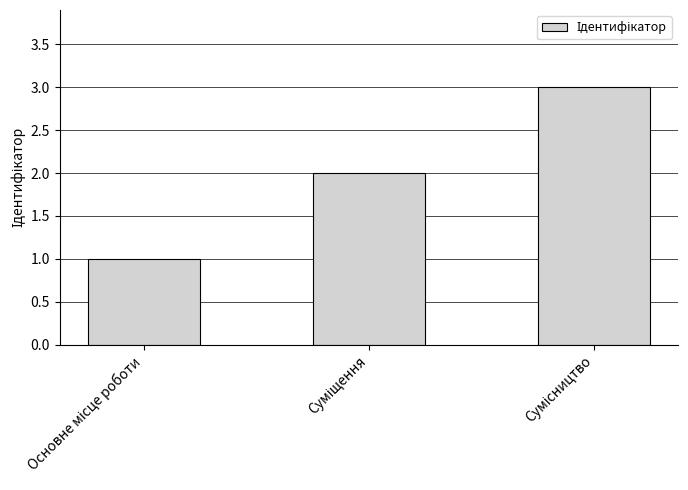

What is the greatest value displayed?

3